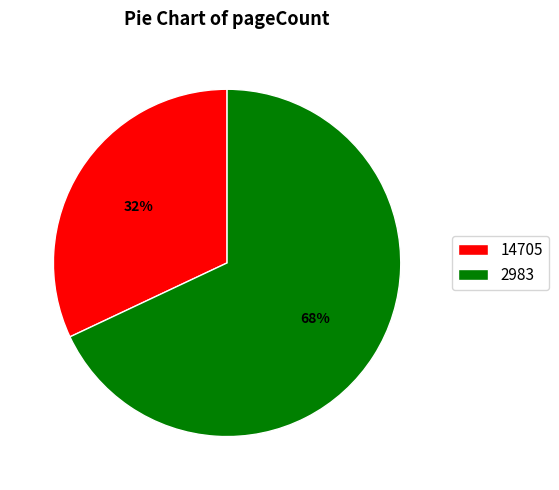

True or false: 2983 accounts for 78% of the total.

False